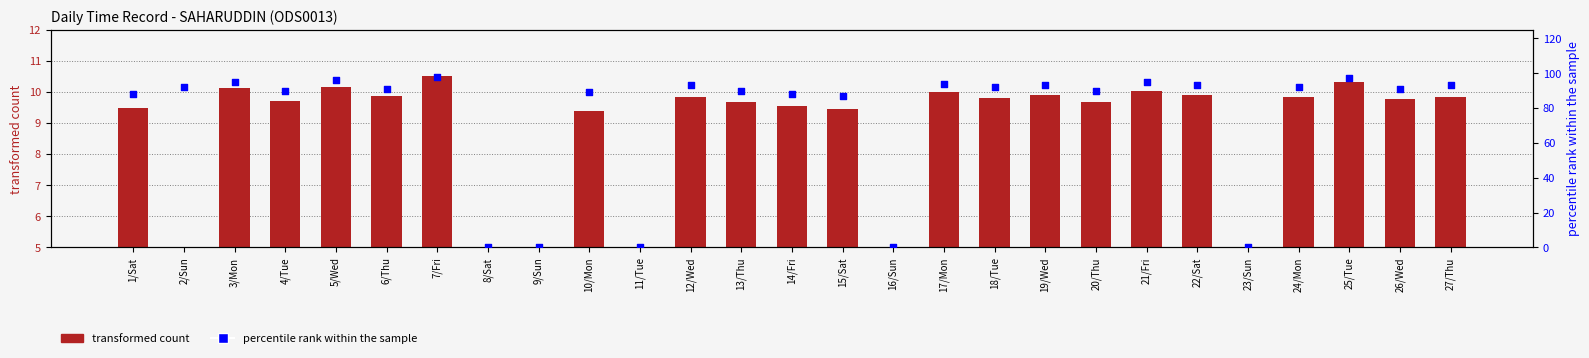

Which series reaches the minimum Y coordinate?

transformed count